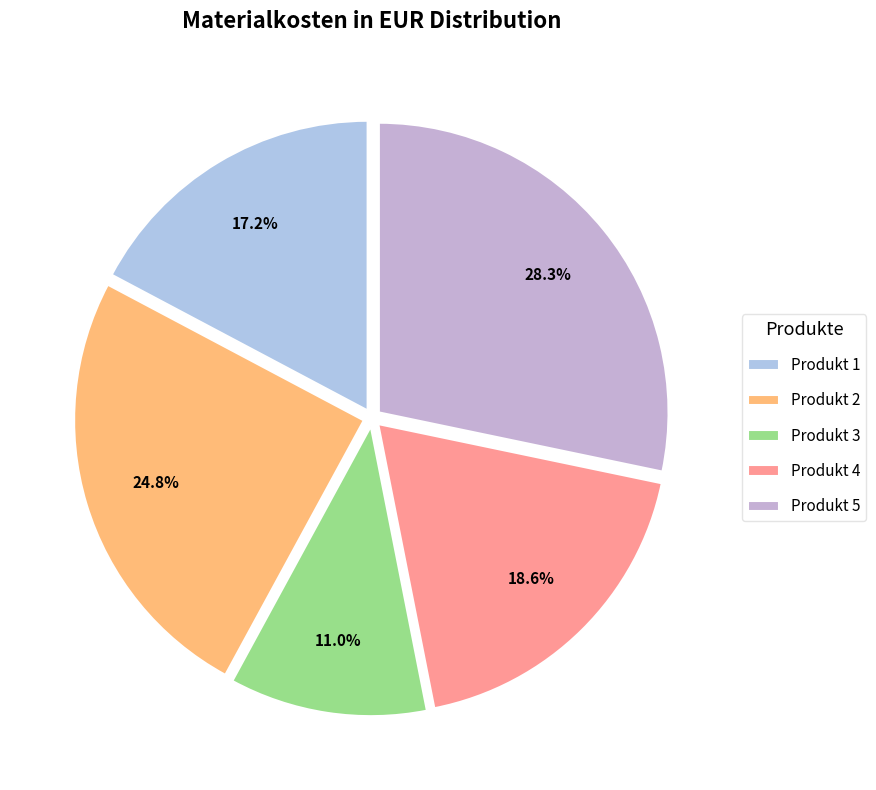

Is it true that Produkt 5 is 38% of the pie?

False